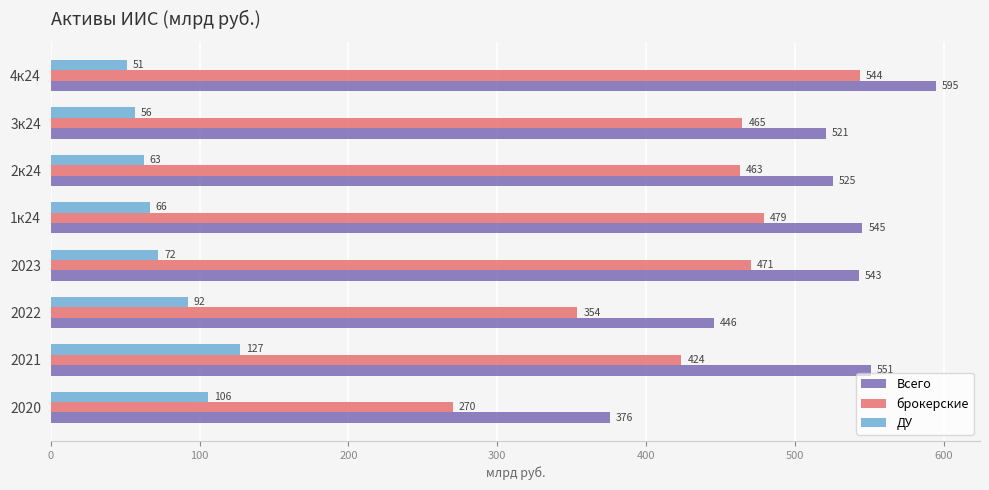

What is the maximum value for брокерские?

543.6